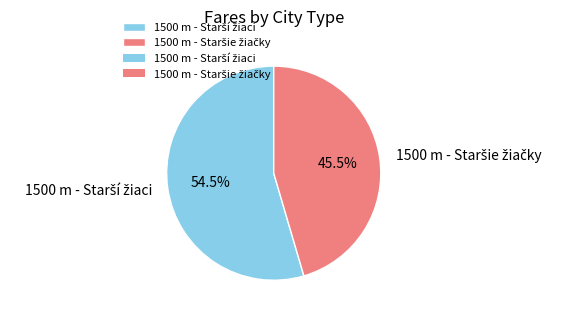

Is there a majority slice in this chart?

Yes